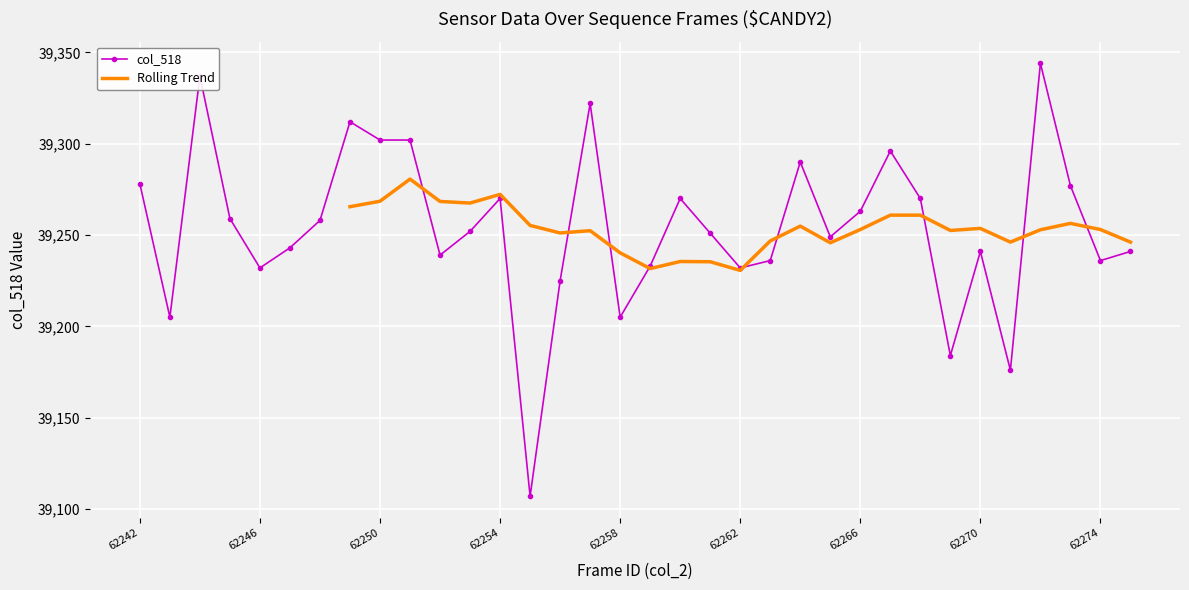

What is the value of the 19th point from the left?

39270